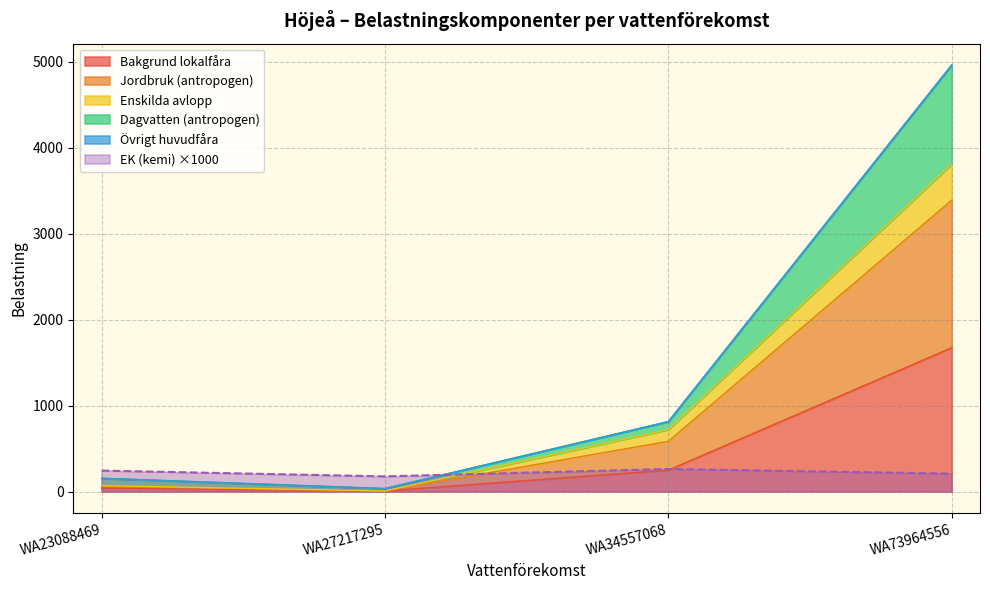

The EK (kemi) ×1000 series shows 87.2 at WA34557068. True or false?

False